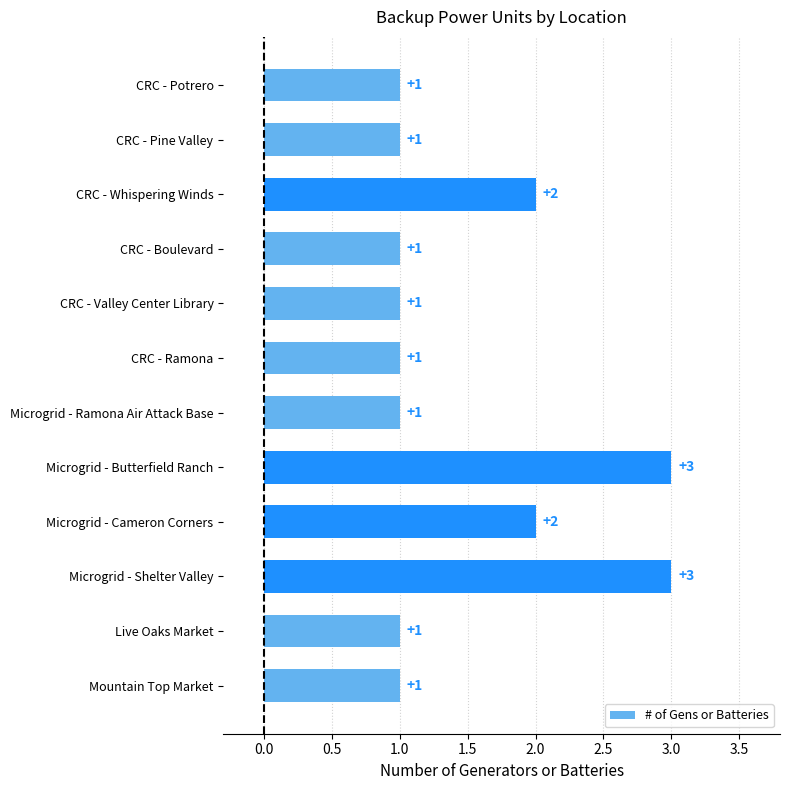

What is the label of the 8th bar from the bottom?

CRC - Valley Center Library